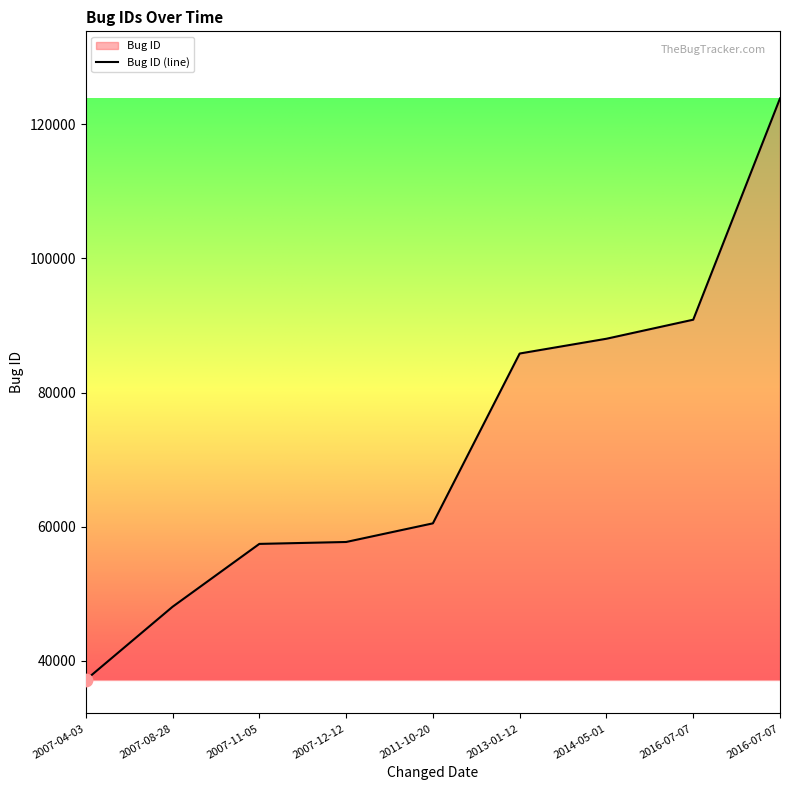

Between 2013-01-12 and 2016-07-07, which is larger?

2016-07-07